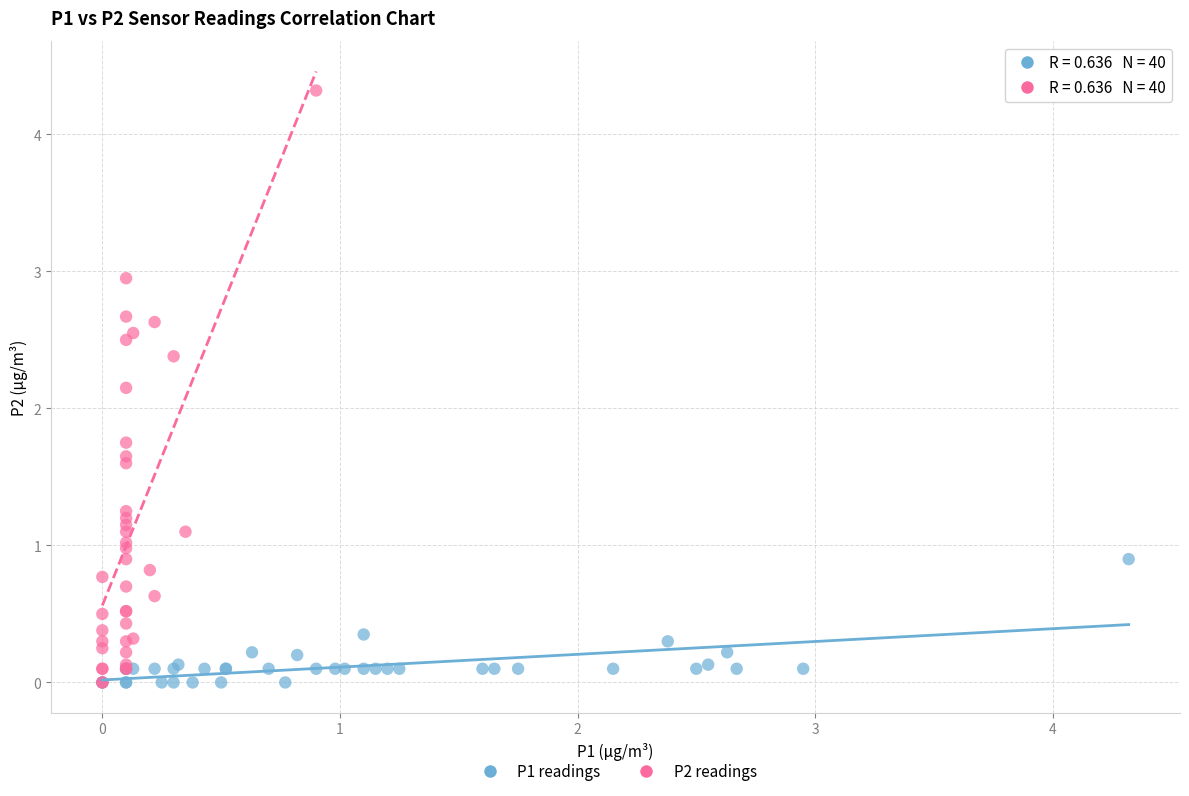

Which series has the widest spread of Y values?

P2 readings